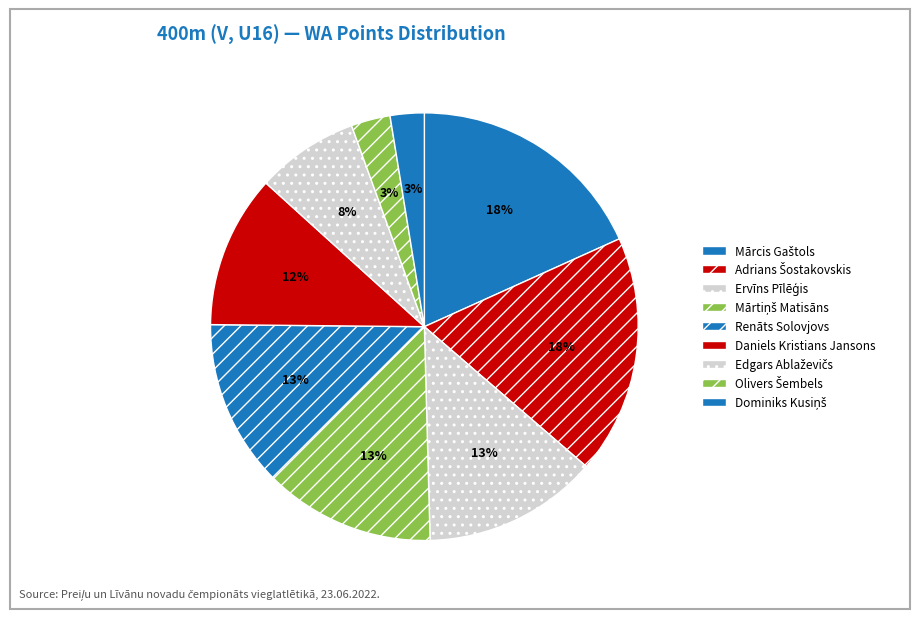

How many segments does this pie chart have?

9